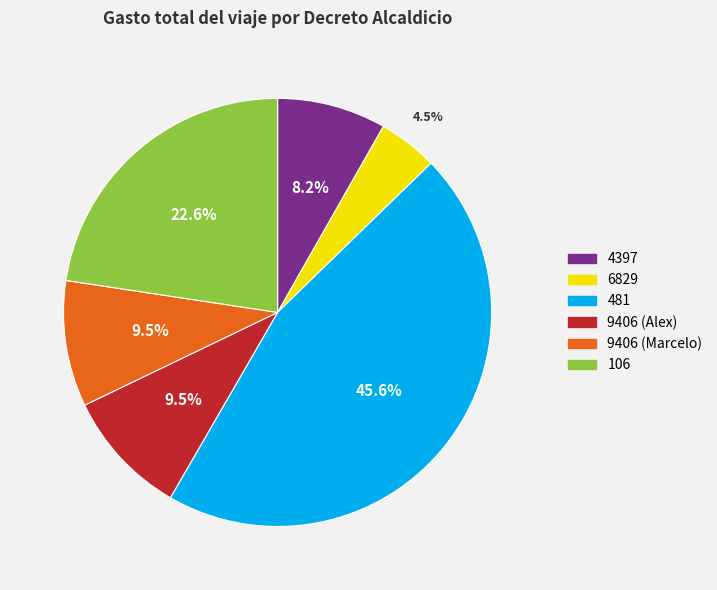

What percentage is NOT represented by 9406 (Alex)?

90.5%